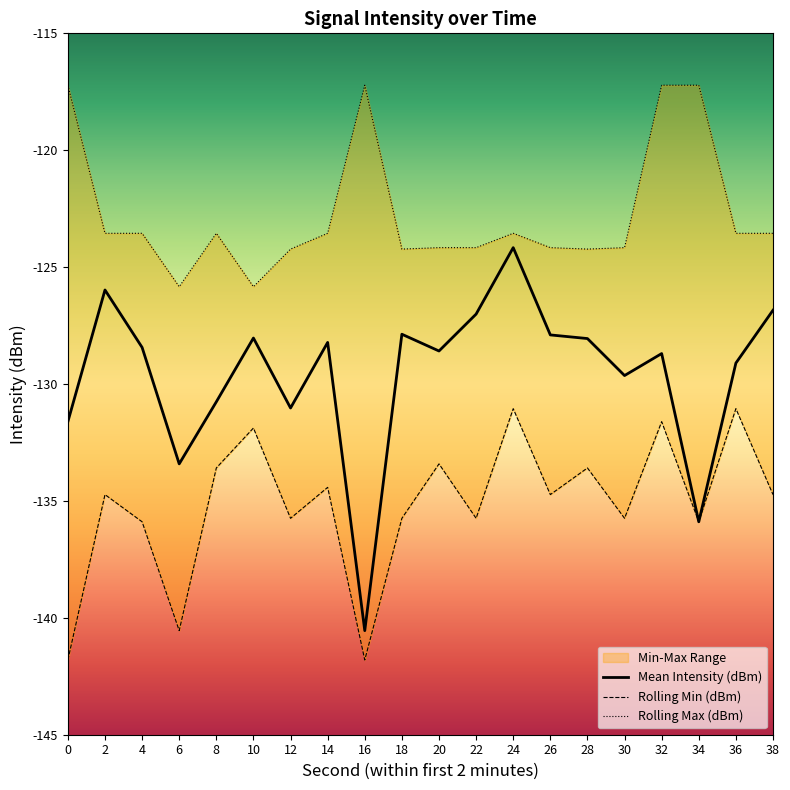

List the series in order of their overall mean, lowest first.

Rolling Min (dBm), Mean Intensity (dBm), Rolling Max (dBm)